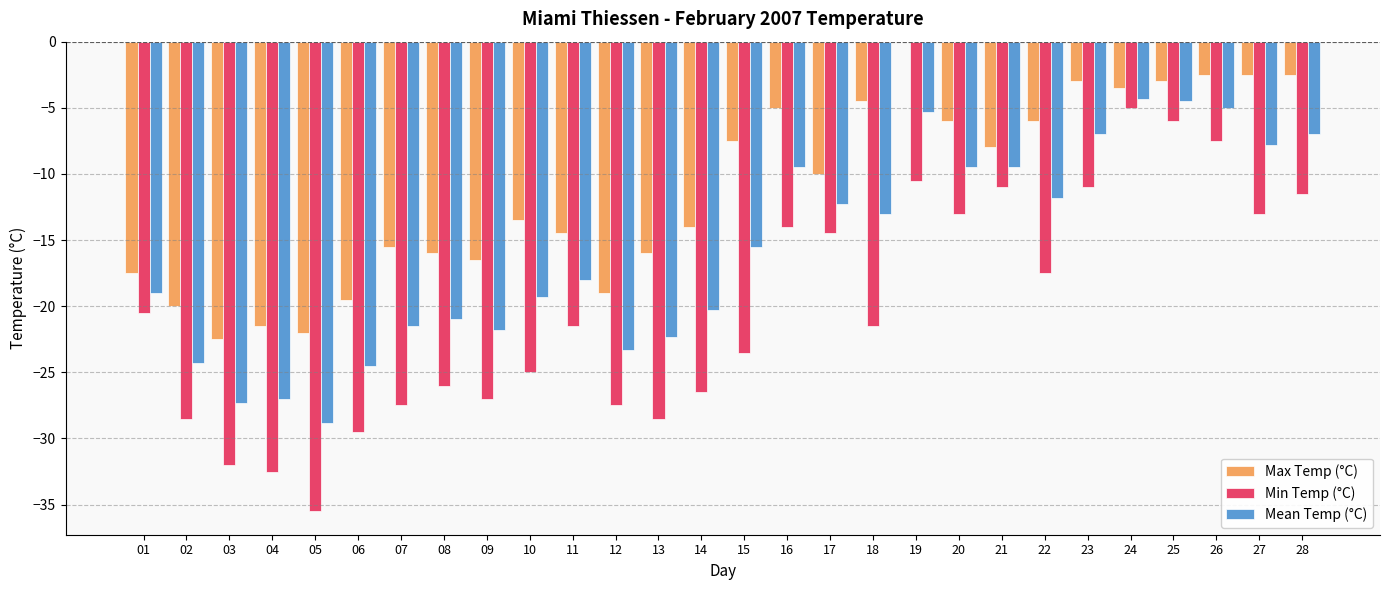

Reading right to left, extract all data points from this chart.

Max Temp (°C): 28=-2.5	27=-2.5	26=-2.5	25=-3.0	24=-3.5	23=-3.0	22=-6.0	21=-8.0	20=-6.0	19=0.0	18=-4.5	17=-10.0	16=-5.0	15=-7.5	14=-14.0	13=-16.0	12=-19.0	11=-14.5	10=-13.5	09=-16.5	08=-16.0	07=-15.5	06=-19.5	05=-22.0	04=-21.5	03=-22.5	02=-20.0	01=-17.5
Min Temp (°C): 28=-11.5	27=-13.0	26=-7.5	25=-6.0	24=-5.0	23=-11.0	22=-17.5	21=-11.0	20=-13.0	19=-10.5	18=-21.5	17=-14.5	16=-14.0	15=-23.5	14=-26.5	13=-28.5	12=-27.5	11=-21.5	10=-25.0	09=-27.0	08=-26.0	07=-27.5	06=-29.5	05=-35.5	04=-32.5	03=-32.0	02=-28.5	01=-20.5
Mean Temp (°C): 28=-7.0	27=-7.8	26=-5.0	25=-4.5	24=-4.3	23=-7.0	22=-11.8	21=-9.5	20=-9.5	19=-5.3	18=-13.0	17=-12.3	16=-9.5	15=-15.5	14=-20.3	13=-22.3	12=-23.3	11=-18.0	10=-19.3	09=-21.8	08=-21.0	07=-21.5	06=-24.5	05=-28.8	04=-27.0	03=-27.3	02=-24.3	01=-19.0